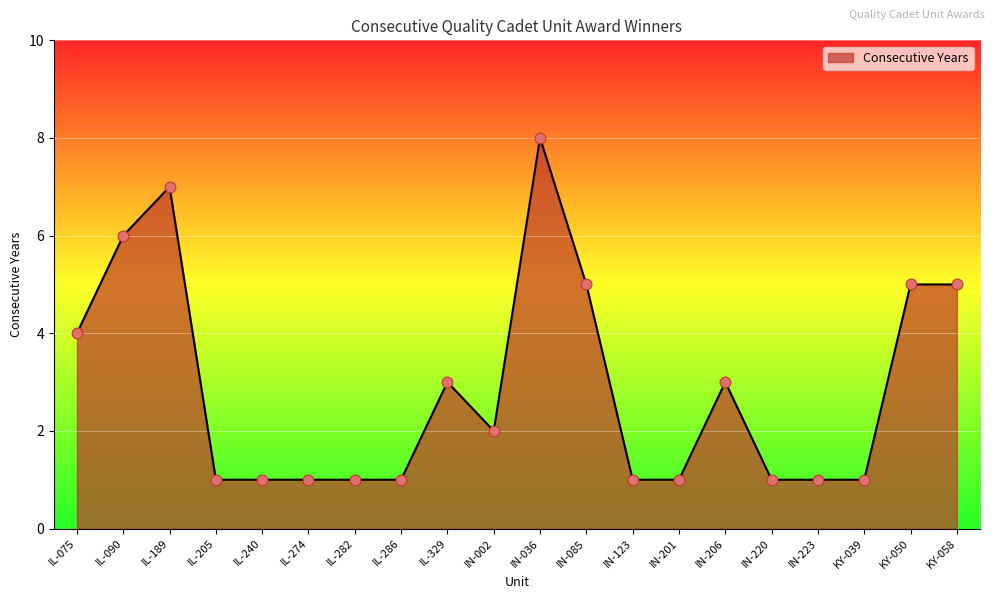

Between KY-050 and IN-036, which is larger?

IN-036